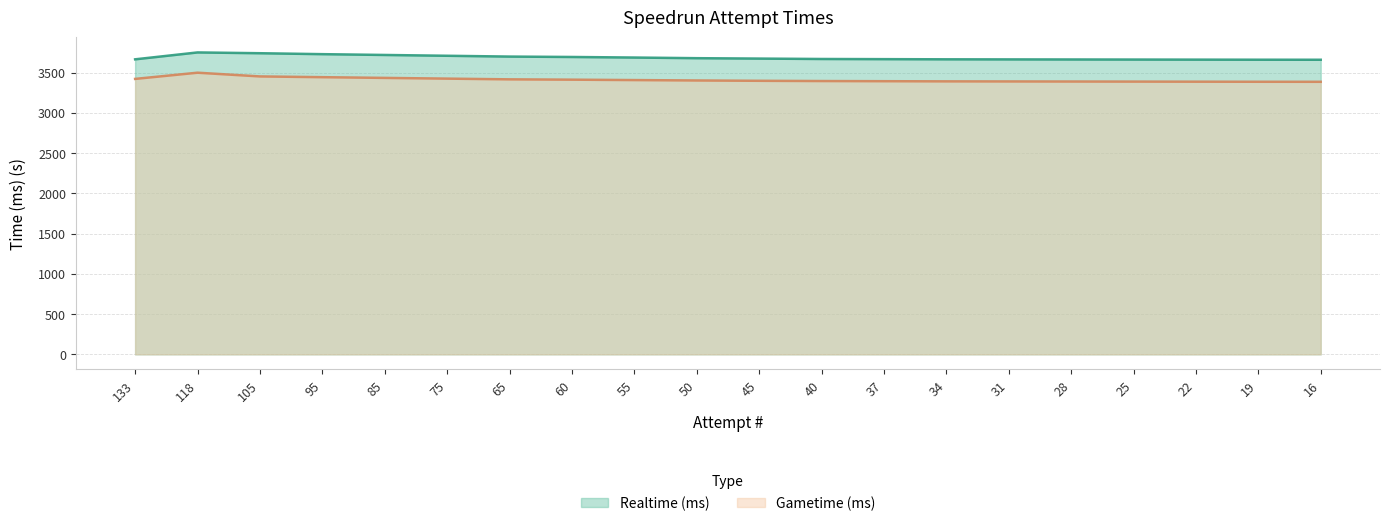

At which label does Realtime (ms) reach its minimum?

16